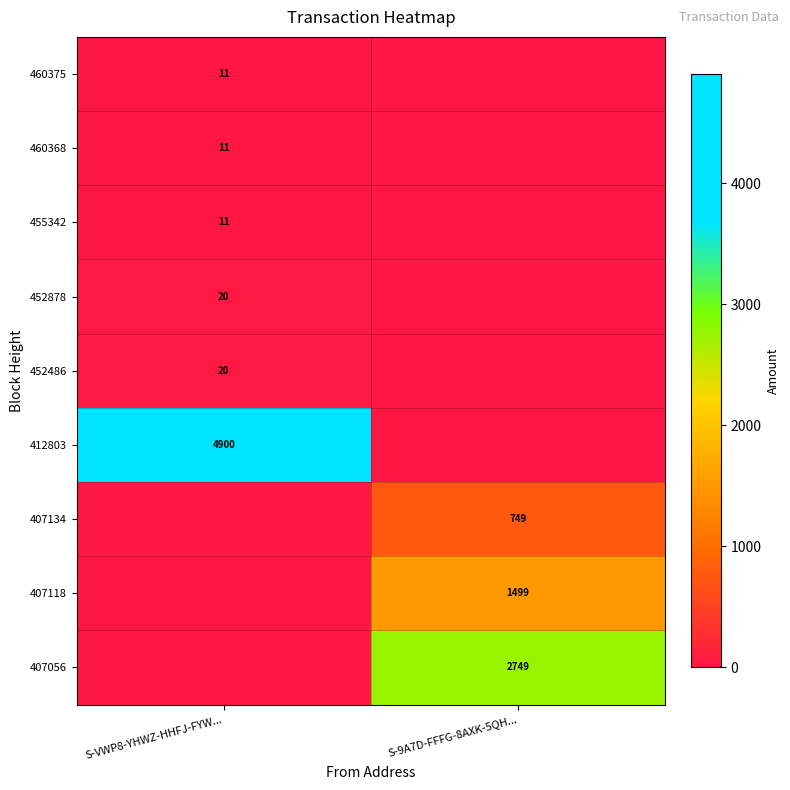

At how many categories does at least one series exceed 2847?

1